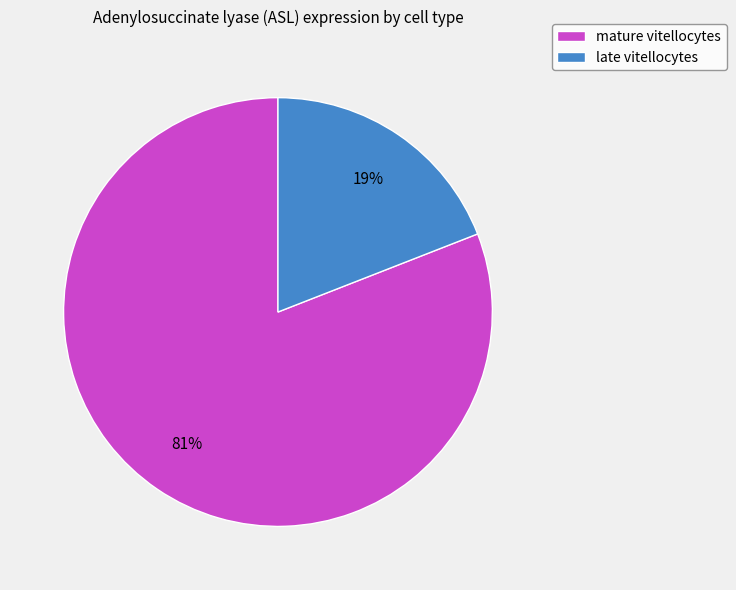

To the nearest percent, what is the difference between the largest and smallest slice percentages?

62%